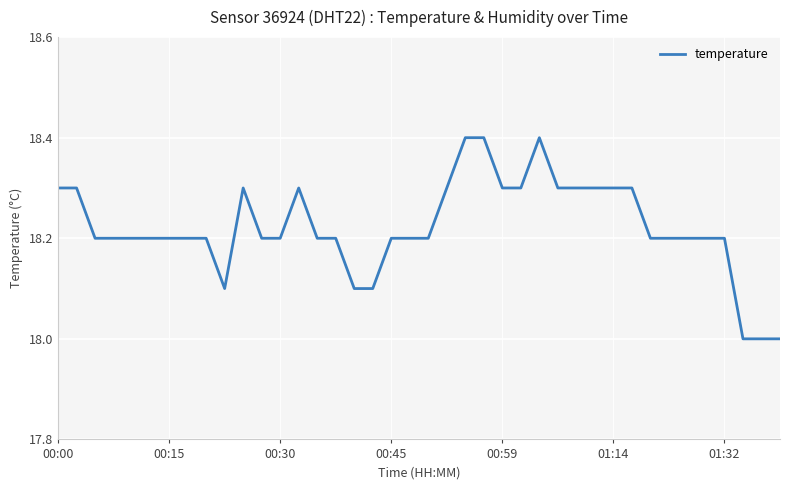

What is the difference between the maximum and minimum values?

0.4